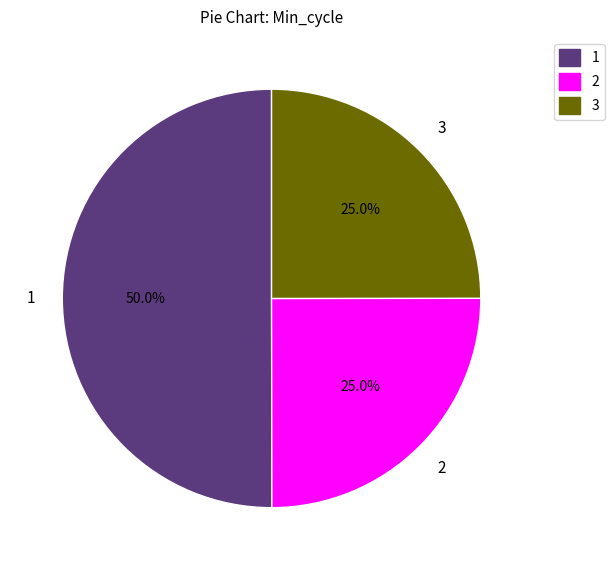

What is the majority slice?

1